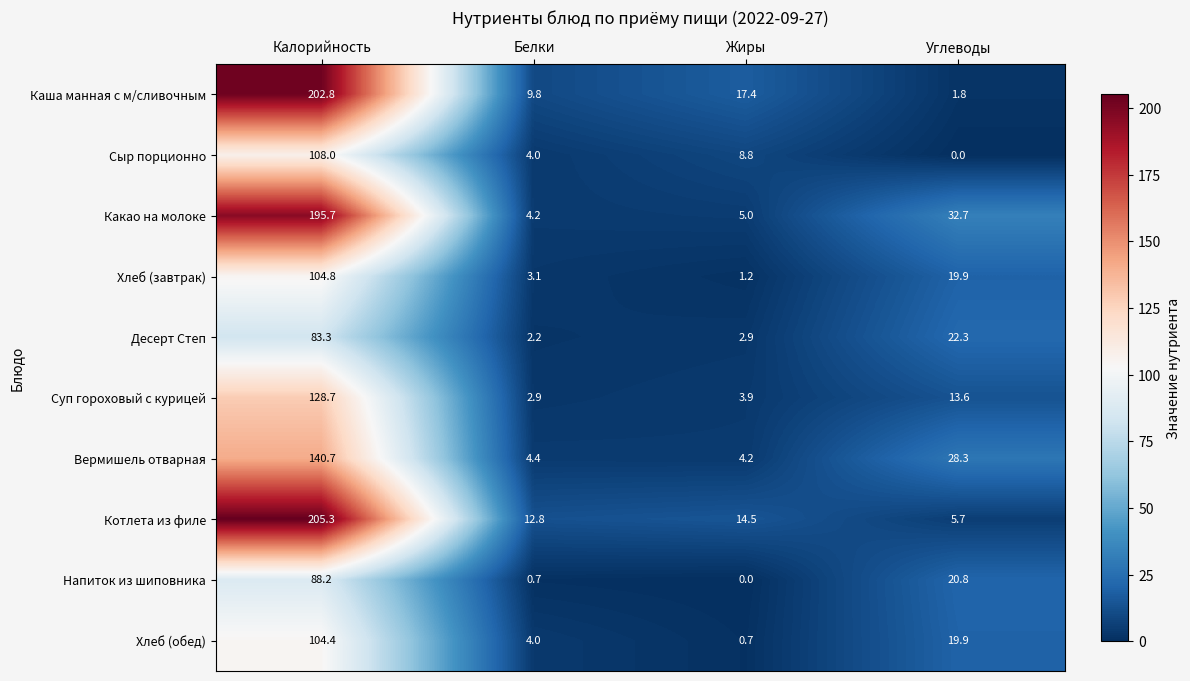

What is the highest value of the Каша манная с м/сливочным series?

202.8